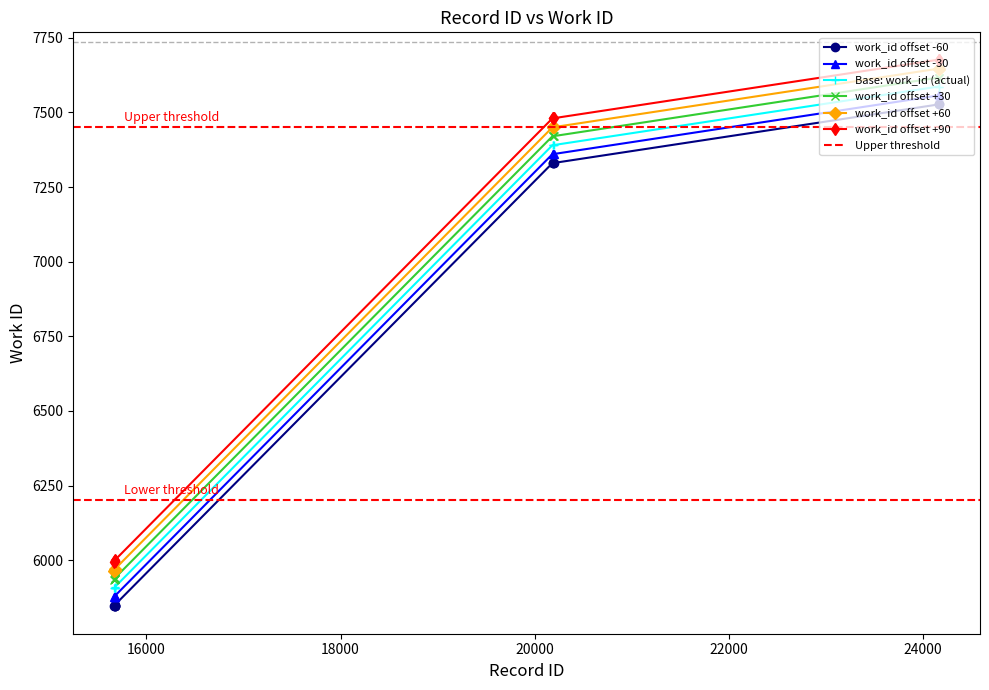

What is the value of the 5th point from the left?

5851